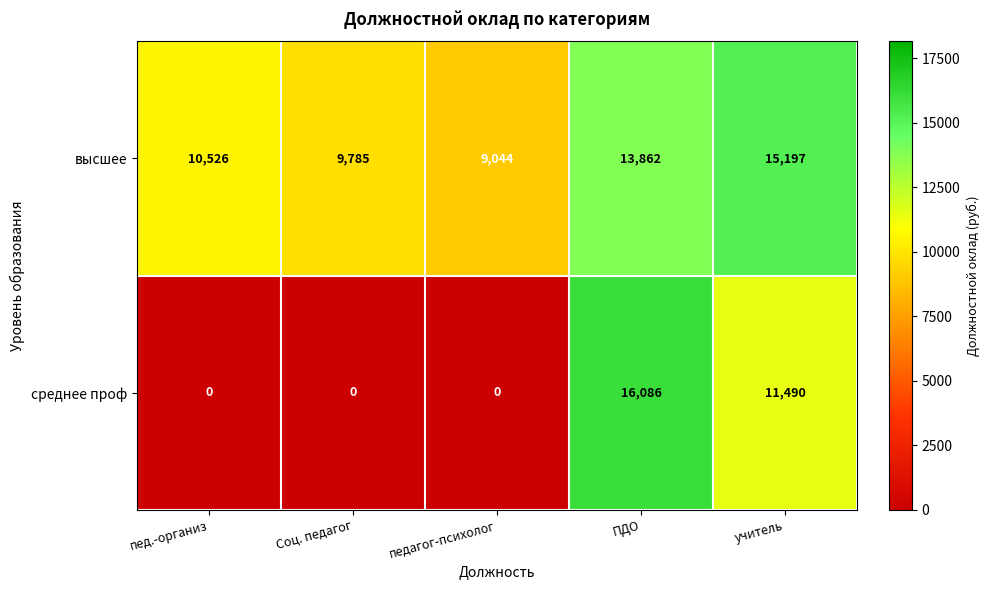

At how many categories does at least one series exceed 3909?

5